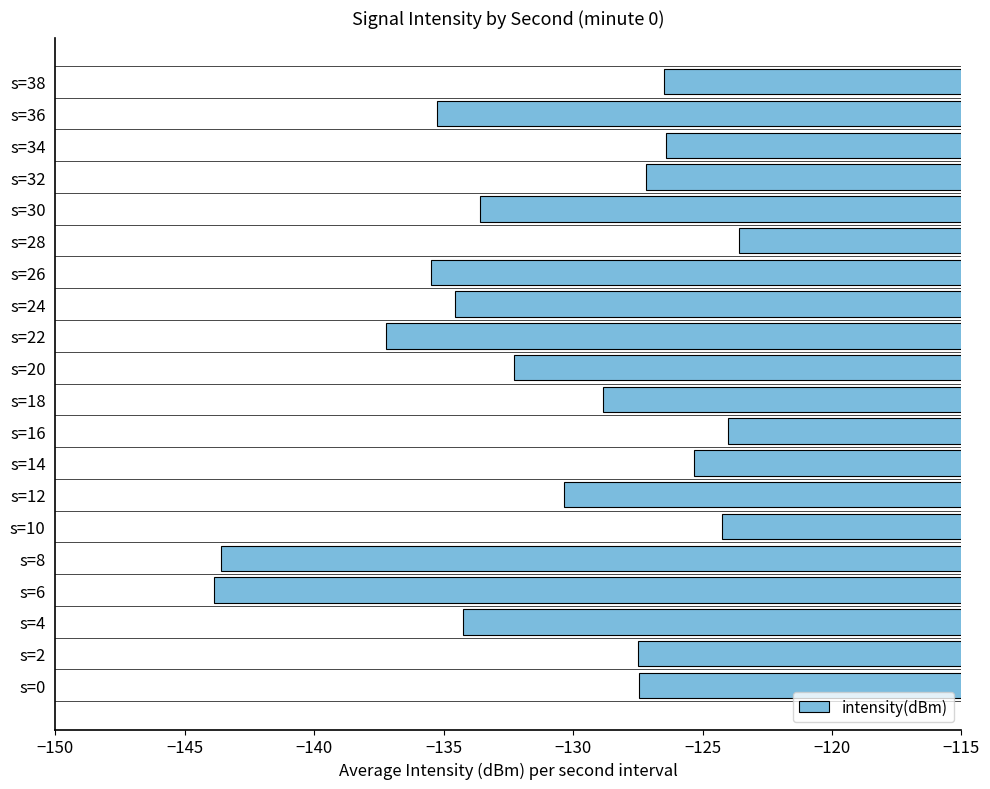

True or false: the data shows -228.3 at s=0.

False